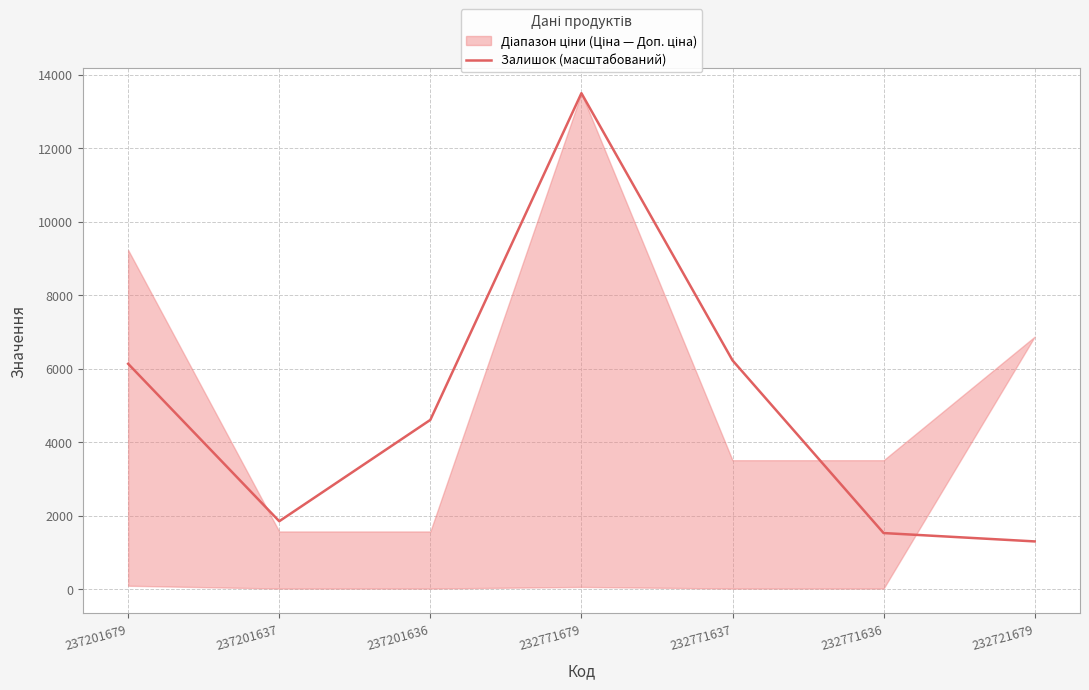

What is the minimum value shown in the chart?

1298.5